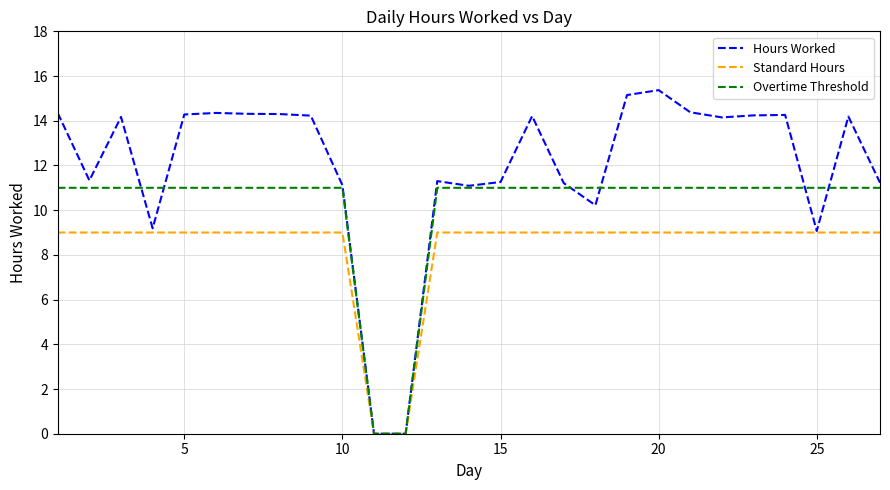

Which series has the widest spread of values?

Hours Worked